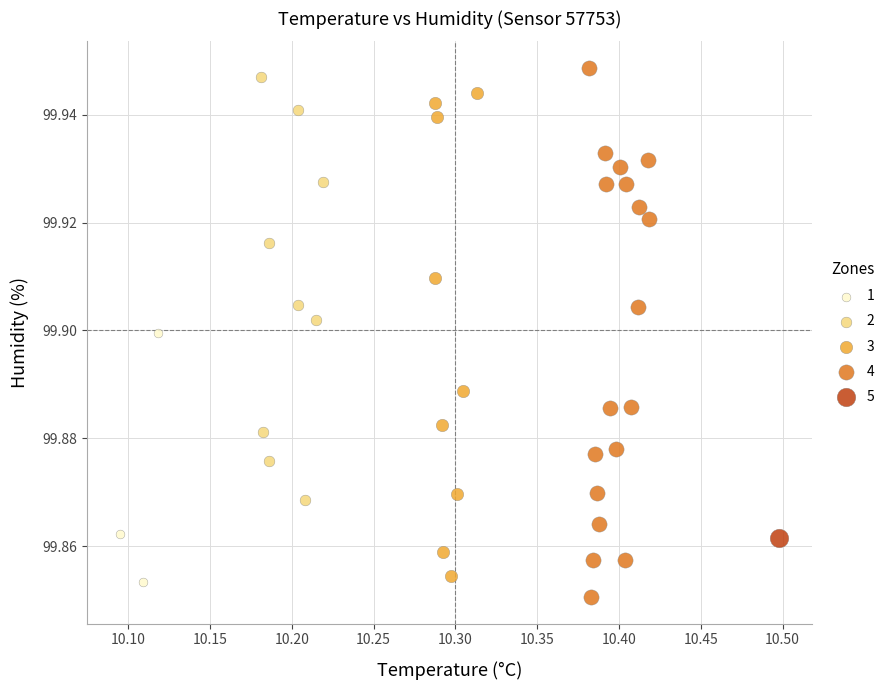

Which series contains the lowest Y value?

4